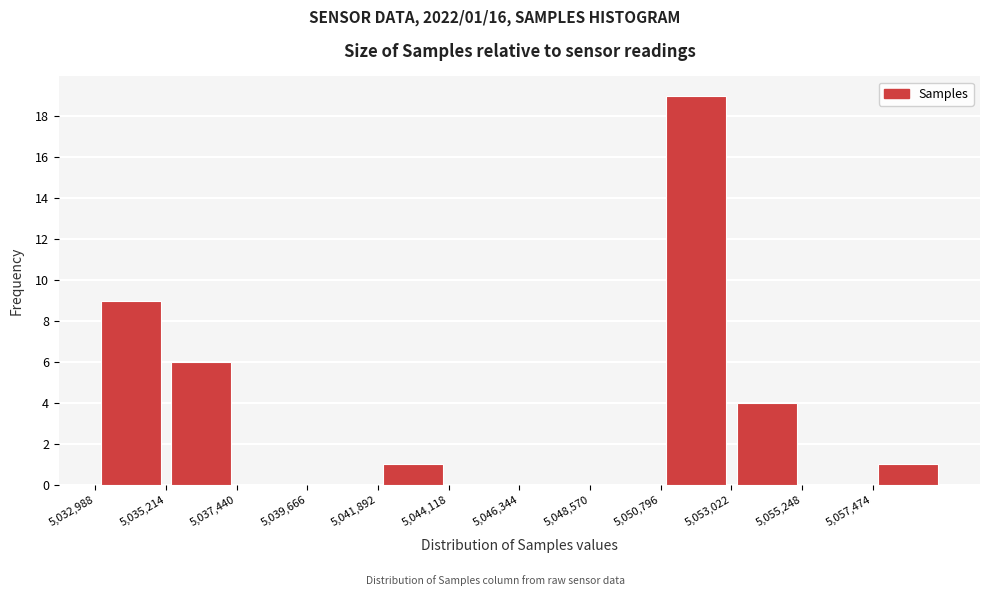

Which range on the x-axis has the tallest bar?

5051000 to 5053000